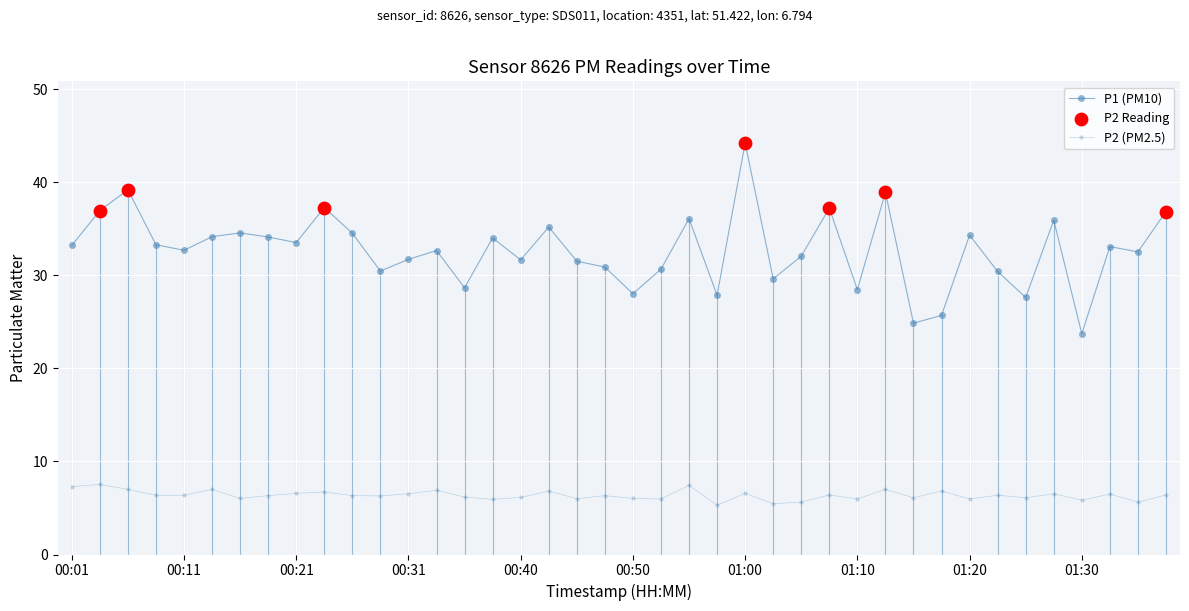

Count the number of categories in the chart.

40